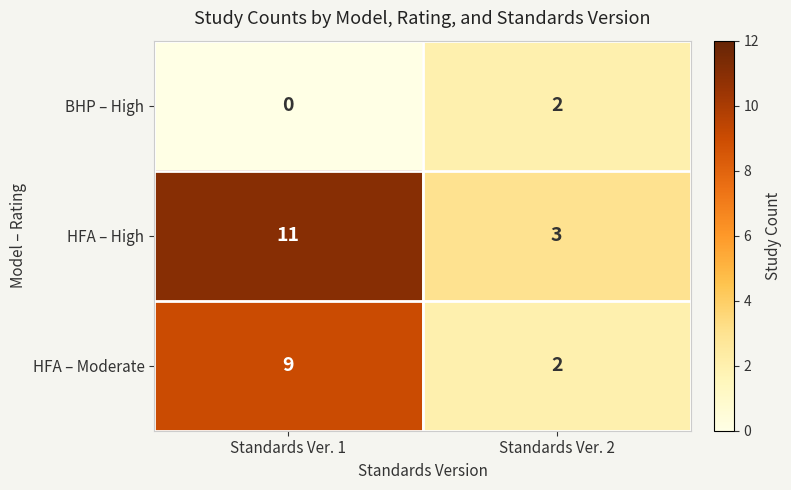

List the series in order of their peak value, lowest first.

BHP – High, HFA – Moderate, HFA – High